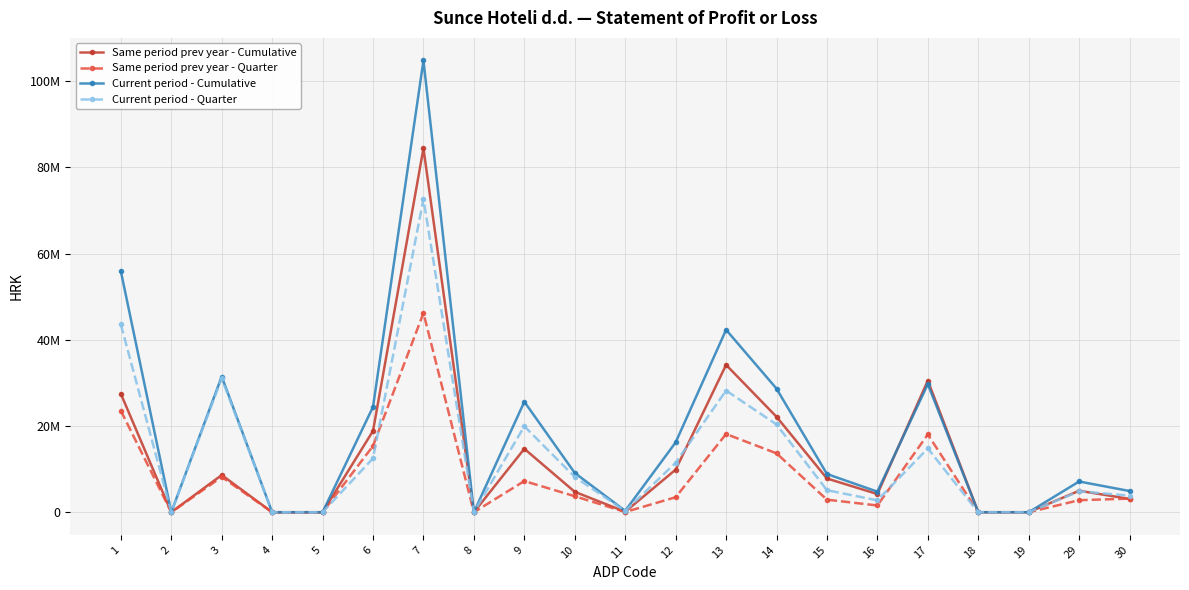

Reading left to right, extract all data points from this chart.

Same period prev year - Cumulative: 27480462.0	0.0	8621049.0	0.0	0.0	18859413.0	84406435.0	0.0	14714354.0	4730661.0	109822.0	9873871.0	34179542.0	22140024.0	7825687.0	4213831.0	30530090.0	0.0	0.0	4982449.0	3088870.0
Same period prev year - Quarter: 23553868.0	0.0	8184365.0	0.0	0.0	15369503.0	46205999.0	0.0	7234693.0	3710339.0	52158.0	3472196.0	18141785.0	13661530.0	2912166.0	1568089.0	18040559.0	0.0	0.0	2788962.0	3156520.0
Current period - Cumulative: 55909850.6	0.0	31474780.2	0.0	0.0	24435070.5	104793577.3	0.0	25629044.8	9113703.8	321147.1	16194193.8	42318116.2	28679345.8	8865200.7	4773569.6	29718536.3	0.0	0.0	7127880.1	4917706.9
Current period - Quarter: 43560034.5	0.0	31057495.5	0.0	0.0	12502539.0	72651395.6	0.0	19942851.0	8183582.3	288900.6	11470368.0	28224552.7	20357224.4	5113763.4	2753564.9	14792367.2	0.0	0.0	4845812.3	3852001.6